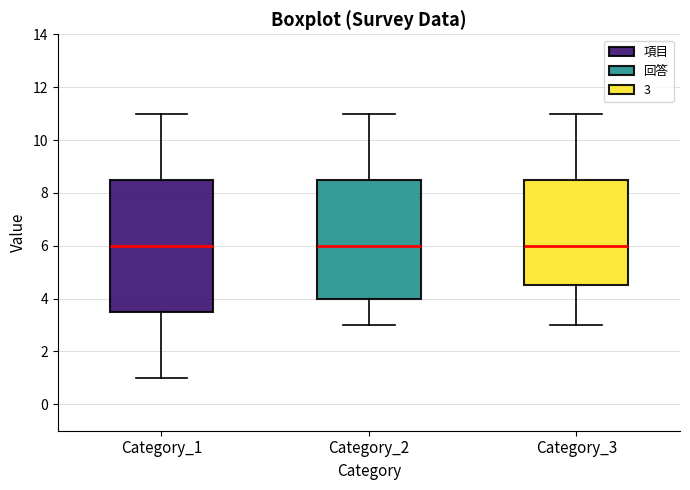

Which box is the tallest, from its lower edge to its upper edge?

Category_1